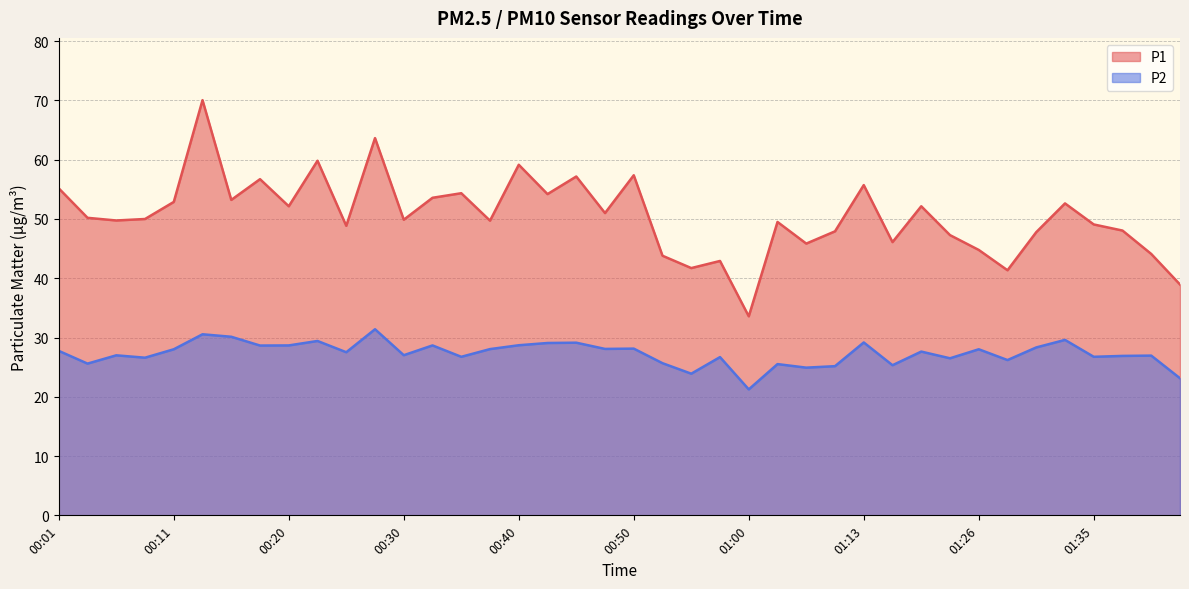

The value of P1 at 00:03 is 50.2. True or false?

True